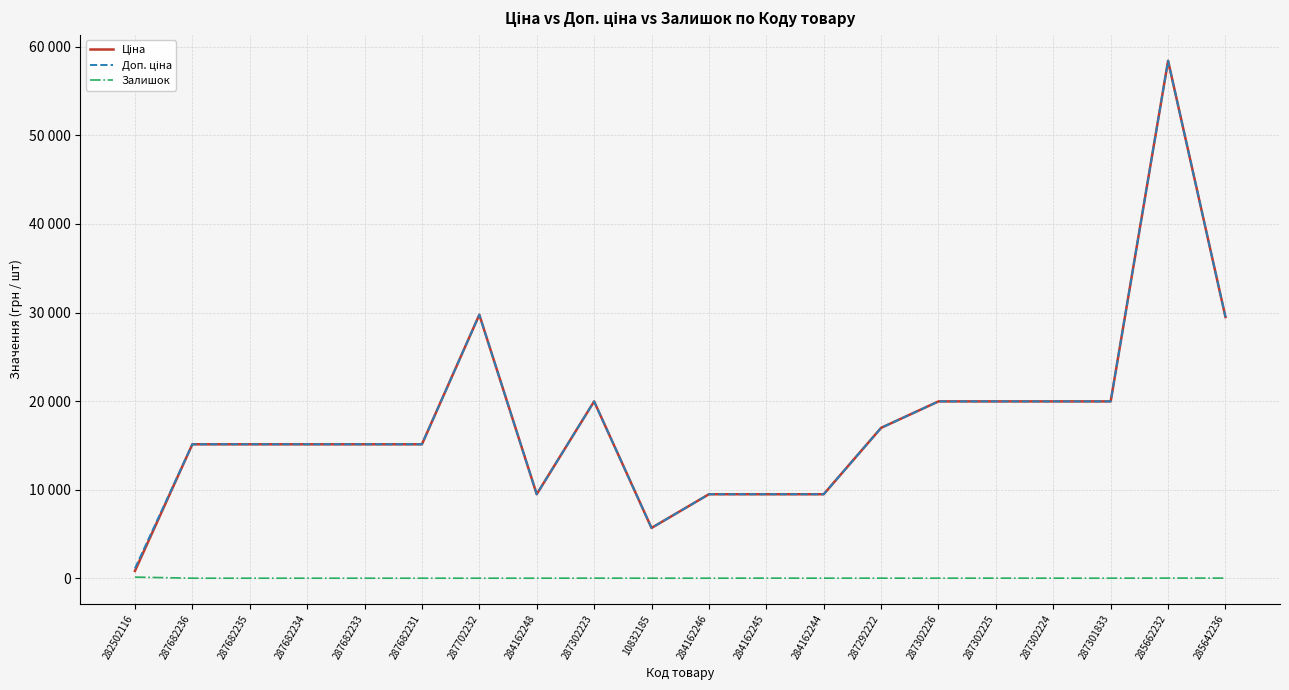

Reading left to right, transcribe all the data shown in this chart.

Ціна: 282502116=818.5	287682236=15120.0	287682235=15120.0	287682234=15120.0	287682233=15120.0	287682231=15120.0	287702232=29747.2	284162248=9480.1	287302223=19964.2	10832185=5673.8	284162246=9480.1	284162245=9480.1	284162244=9480.1	287292222=16976.3	287302226=19964.2	287302225=19964.2	287302224=19964.2	287301833=19964.2	285662232=58426.5	285642236=29491.5
Доп. ціна: 282502116=1109.2	287682236=15120.0	287682235=15120.0	287682234=15120.0	287682233=15120.0	287682231=15120.0	287702232=29747.2	284162248=9480.1	287302223=19964.2	10832185=5673.8	284162246=9480.1	284162245=9480.1	284162244=9480.1	287292222=16976.3	287302226=19964.2	287302225=19964.2	287302224=19964.2	287301833=19964.2	285662232=58426.5	285642236=29491.5
Залишок: 282502116=125.0	287682236=0.0	287682235=0.0	287682234=0.0	287682233=0.0	287682231=0.0	287702232=0.0	284162248=0.0	287302223=5.0	10832185=1.0	284162246=0.0	284162245=8.0	284162244=2.0	287292222=4.0	287302226=1.0	287302225=5.0	287302224=3.0	287301833=0.0	285662232=12.0	285642236=11.0